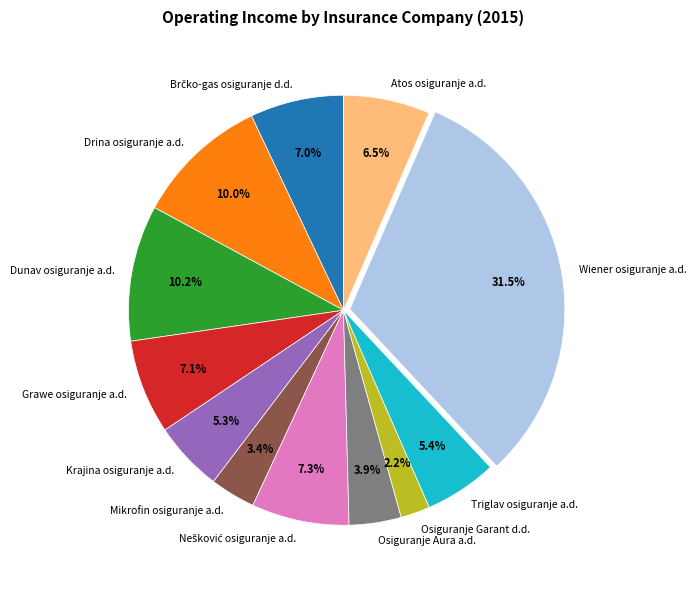

To the nearest percent, what portion does Dunav osiguranje a.d. represent?

10%